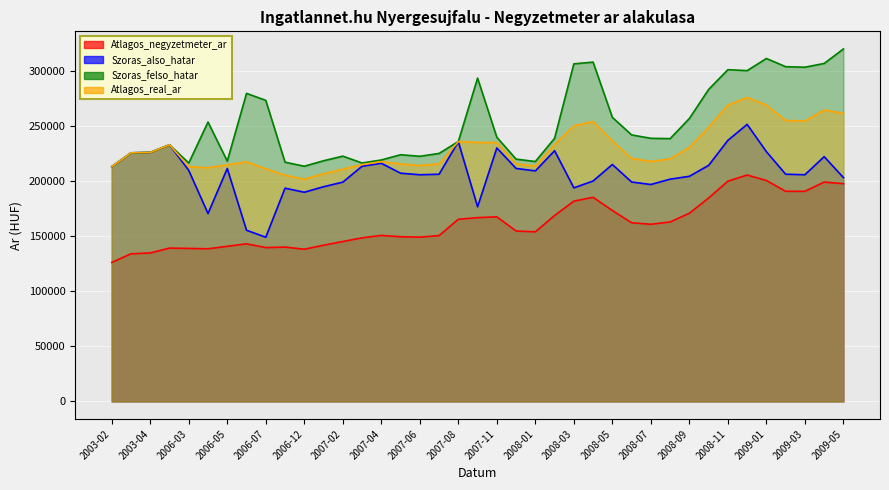

At which category does Atlagos_negyzetmeter_ar reach its first local valley?

2006-04